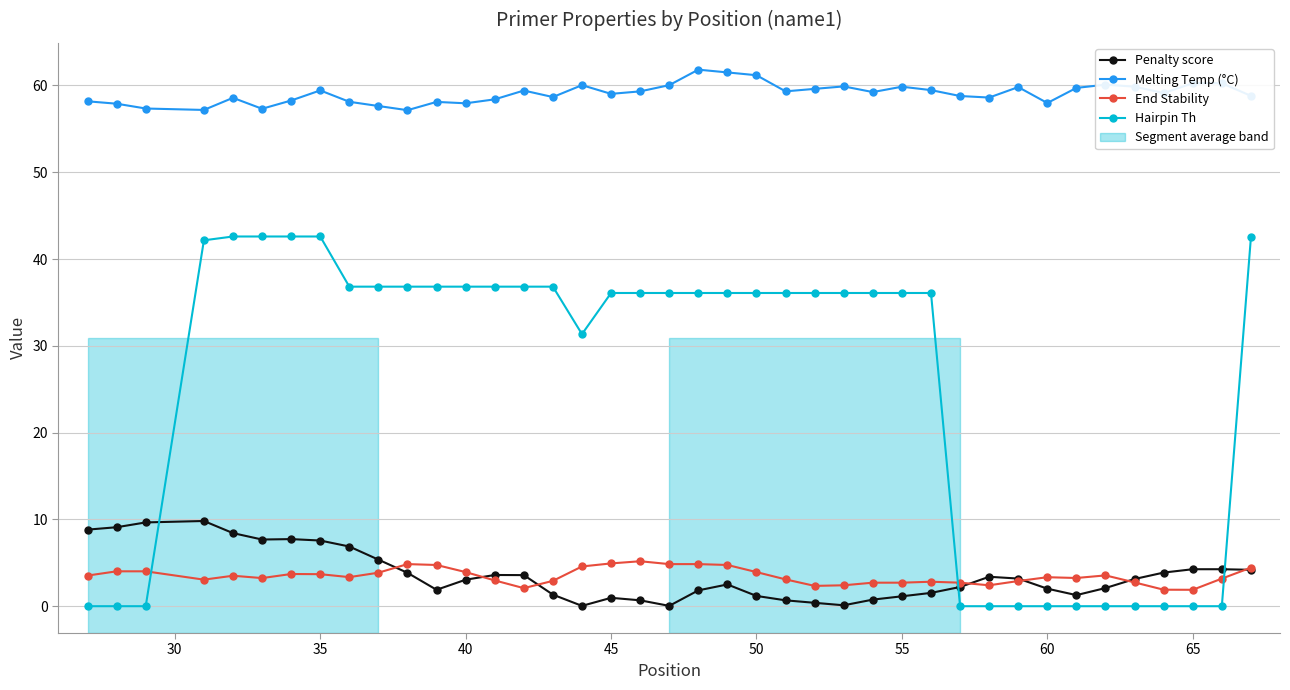

True or false: Penalty score has more than 2 points higher than both neighbors.

True